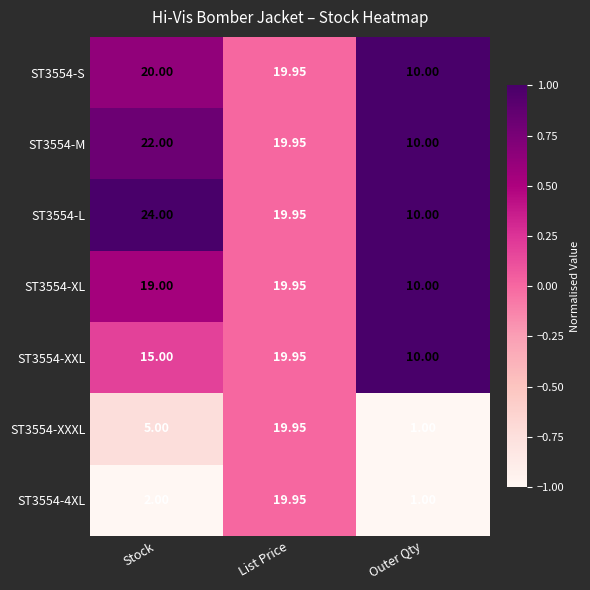

How many data points in ST3554-L are less than 19?

1